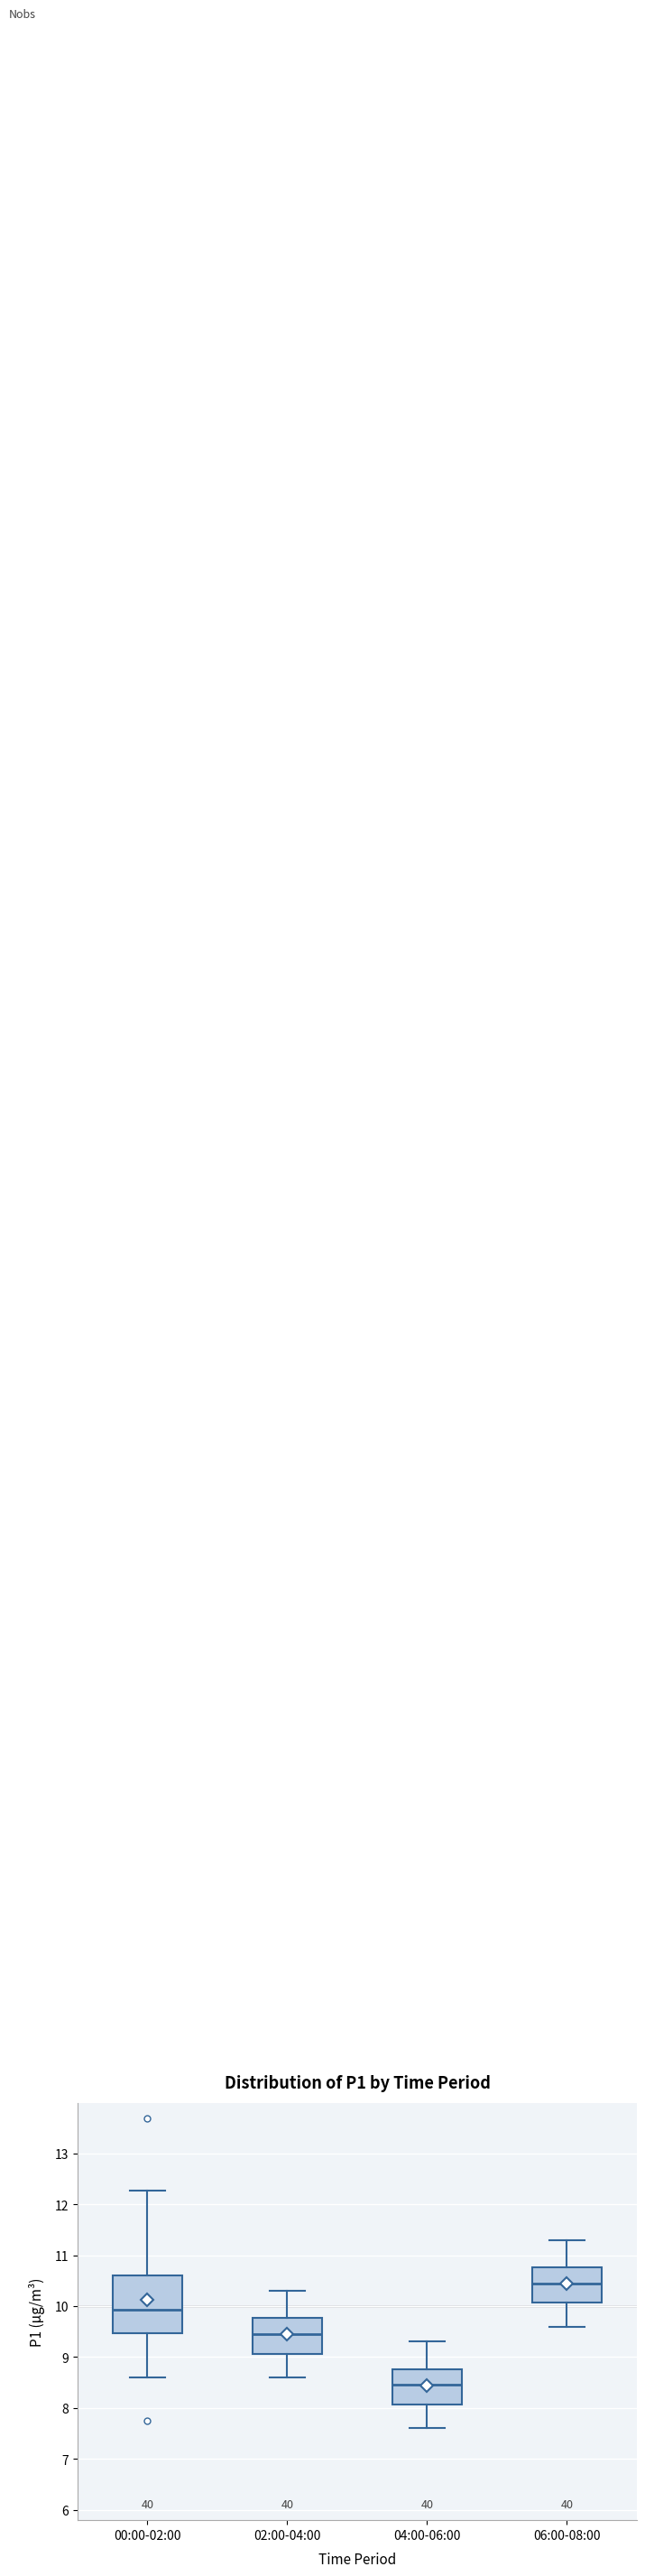

Reading left to right, read every box against the y-axis: the position of its median line, the range the box covers, and the ends of its whiskers. The values are not printed on the chart, so give them approximately, as read against the axis.

00:00-02:00: median 9.9, box 9.5 to 10.6, whiskers 8.6 to 12.3
02:00-04:00: median 9.5, box 9.1 to 9.8, whiskers 8.6 to 10.3
04:00-06:00: median 8.5, box 8.1 to 8.8, whiskers 7.6 to 9.3
06:00-08:00: median 10.5, box 10.1 to 10.8, whiskers 9.6 to 11.3